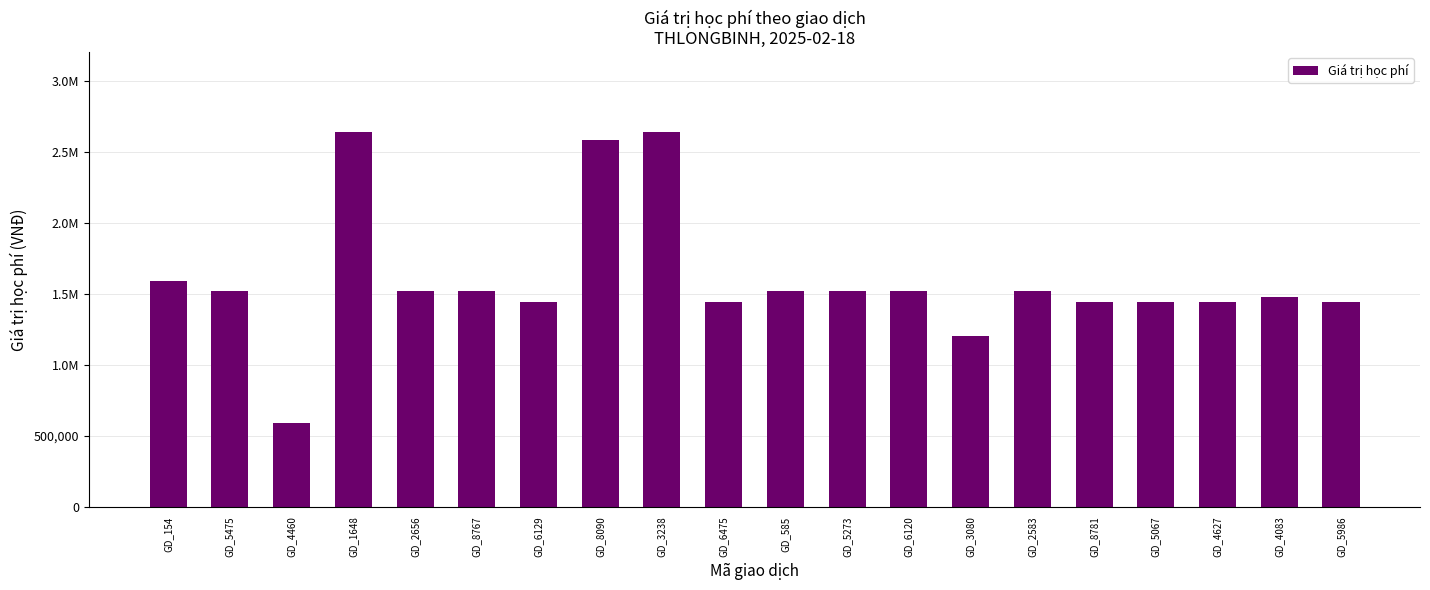

Which has a higher value, GD_3080 or GD_2583?

GD_2583